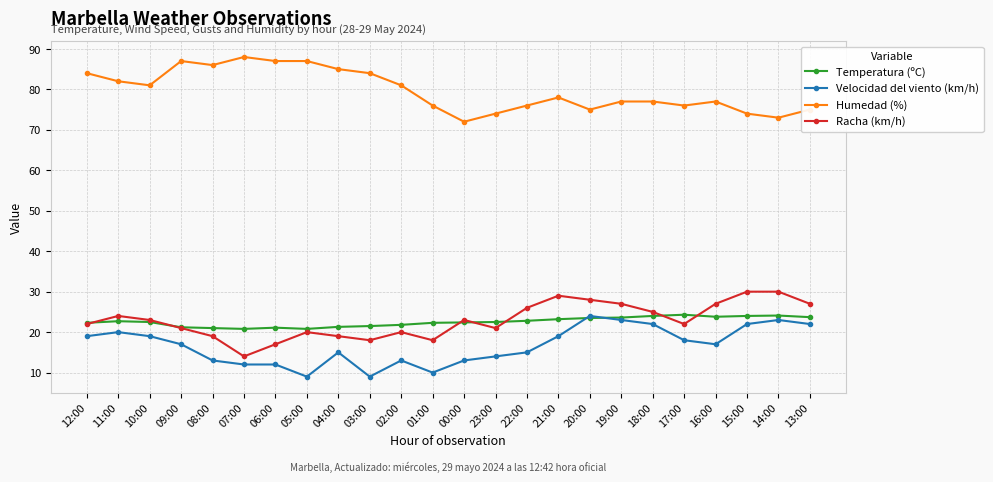

What is the minimum value for Temperatura (ºC)?

20.8